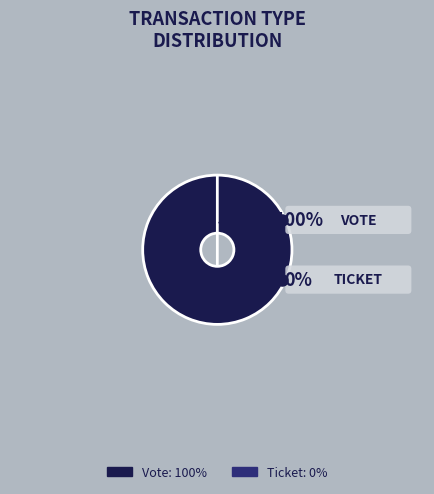

To the nearest percent, what percentage of the pie is Vote (io_index=1)?

100%